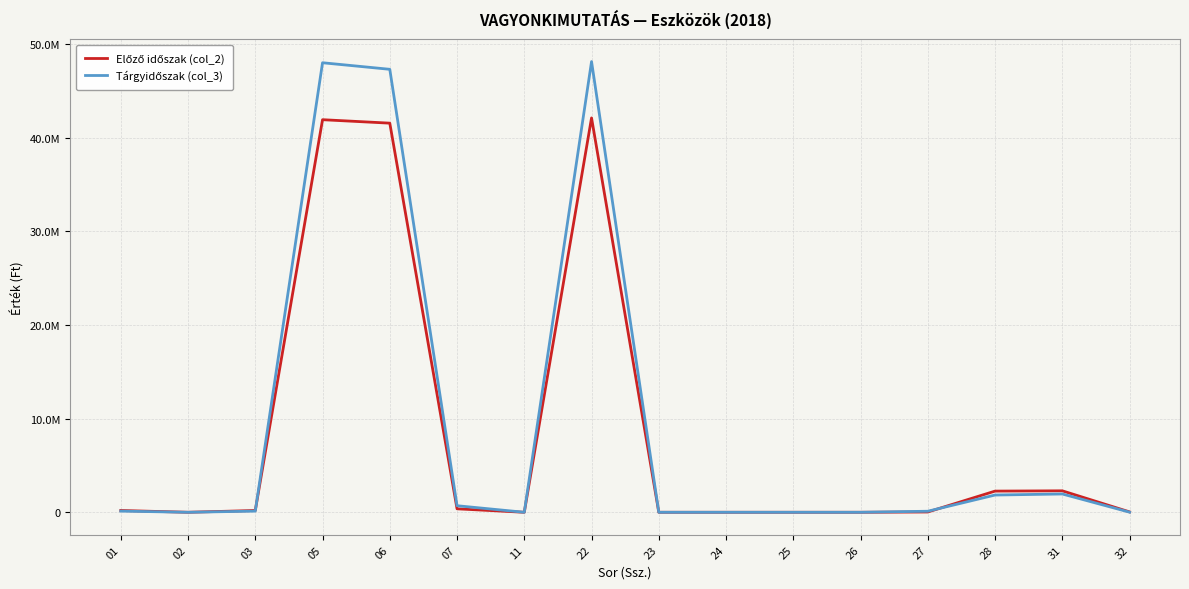

Rank the series by their maximum value, from lowest to highest.

Előző időszak (col_2), Tárgyidőszak (col_3)